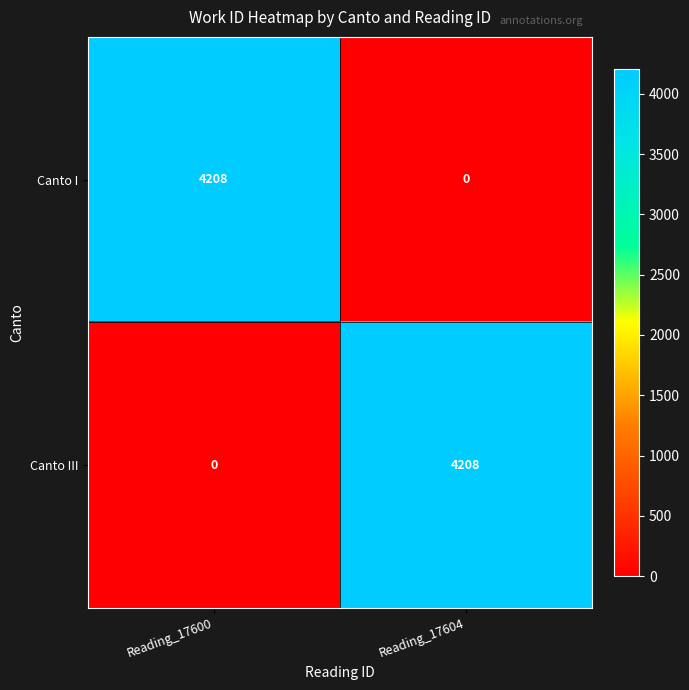

What is the approximate value of Canto III at Reading_17604, to the nearest 10?

4210